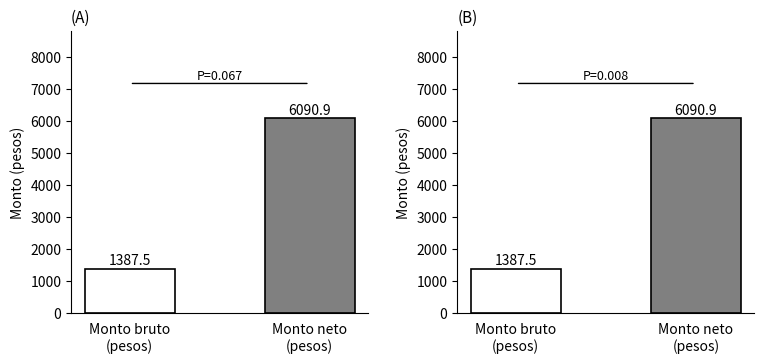

True or false: Panel A has a value of 395.7 at Monto bruto
(pesos).

False